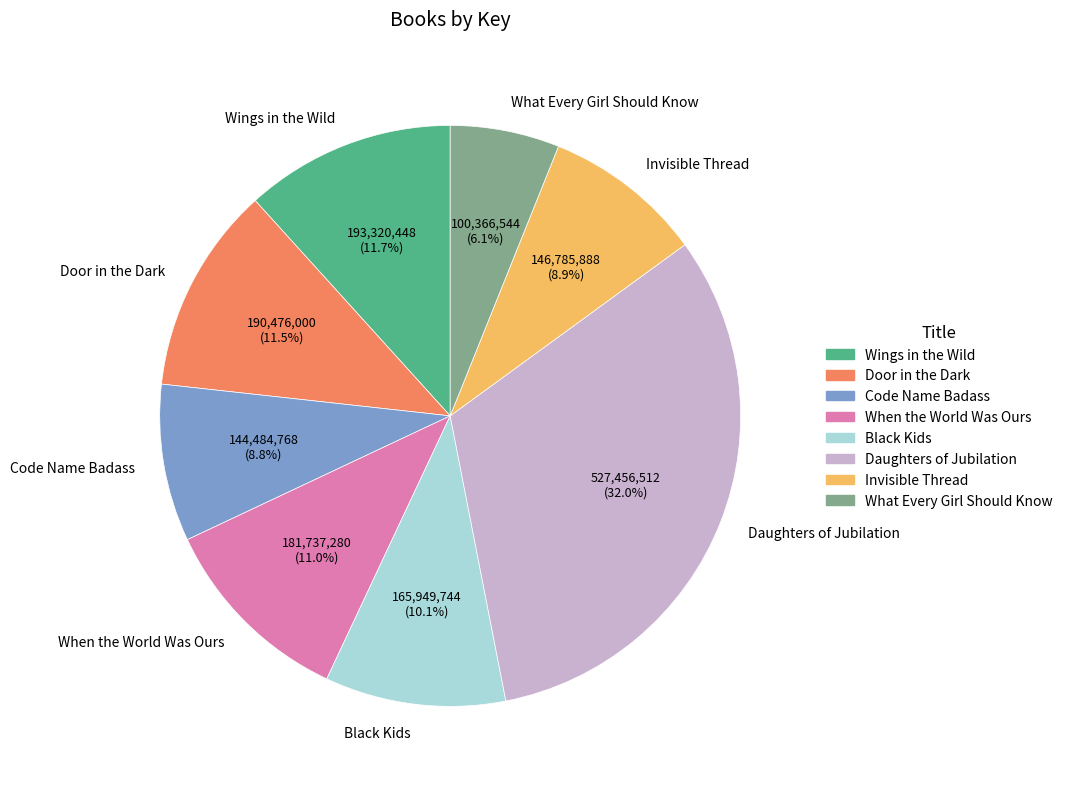

Between Door in the Dark and What Every Girl Should Know, which is larger?

Door in the Dark